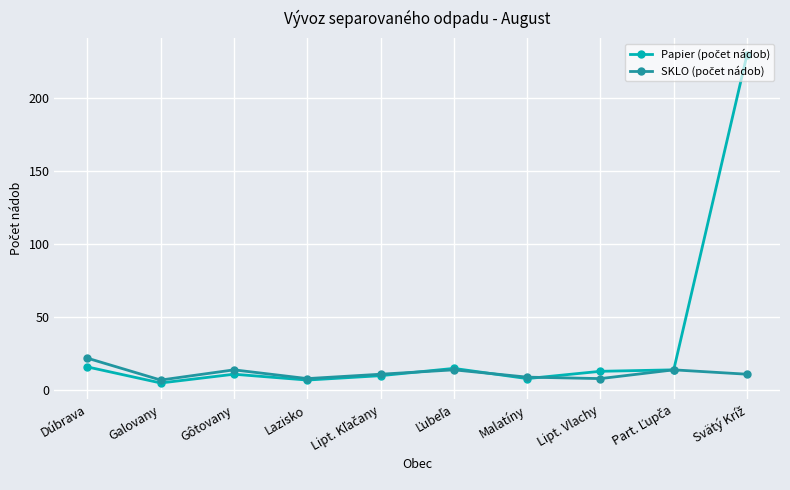

What is the total value across all series at Malatíny?

17